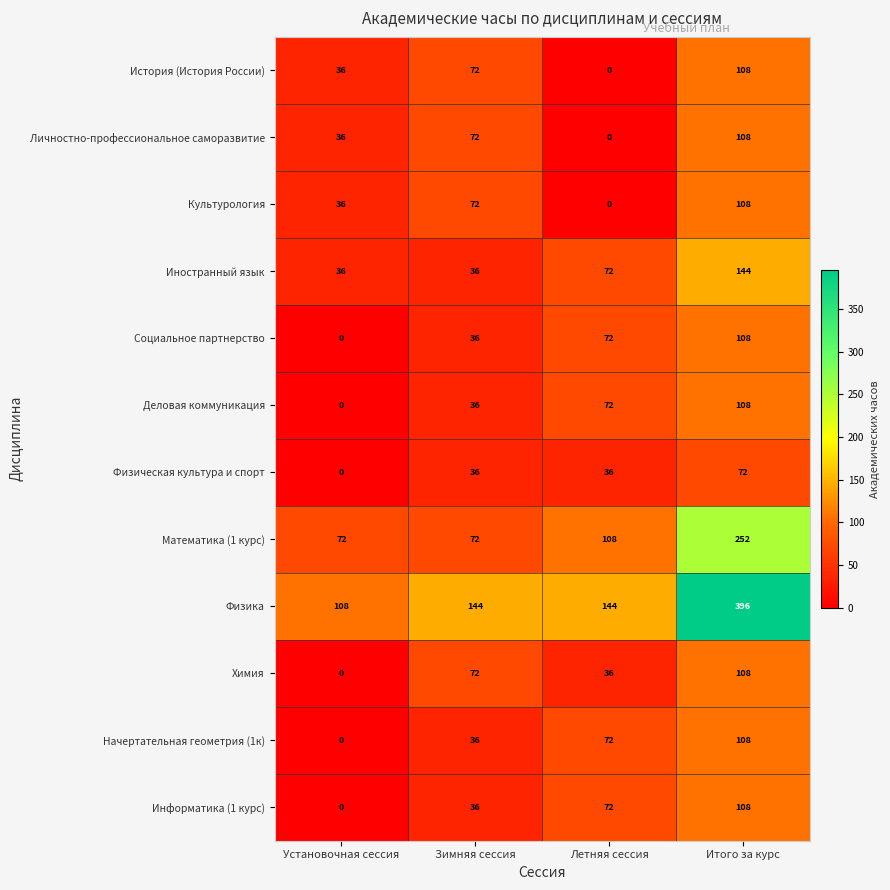

What is the approximate value of Начертательная геометрия (1к) at Итого за курс?

108